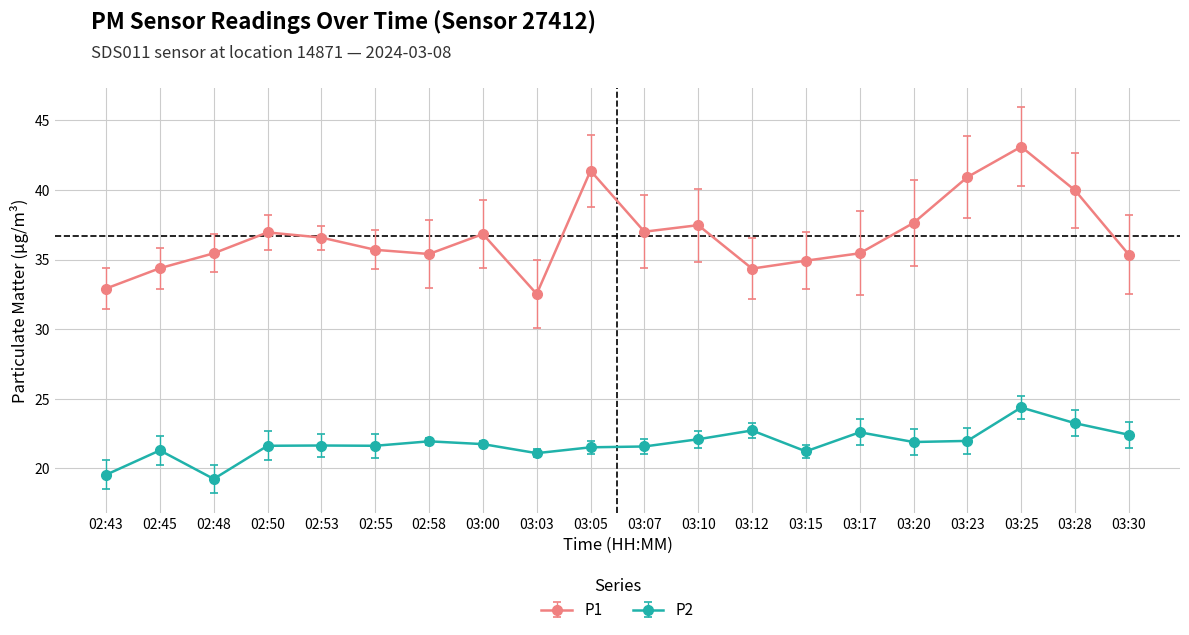

Is the value of P1 at 03:03 greater than the value of P2 at 03:25?

Yes